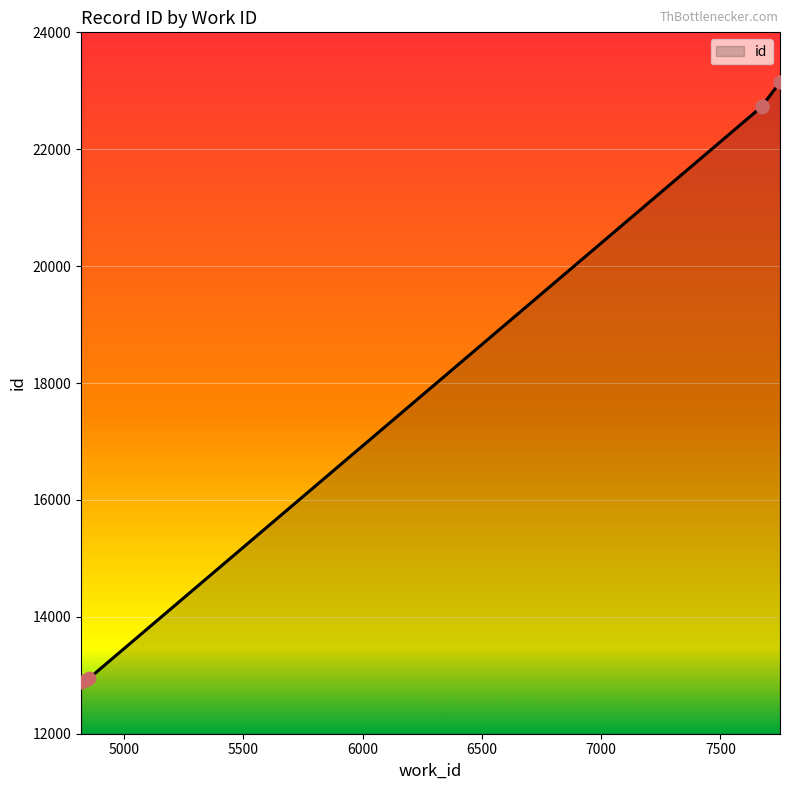

What is the ratio of the value at 7674 to the value at 4841?

1.8